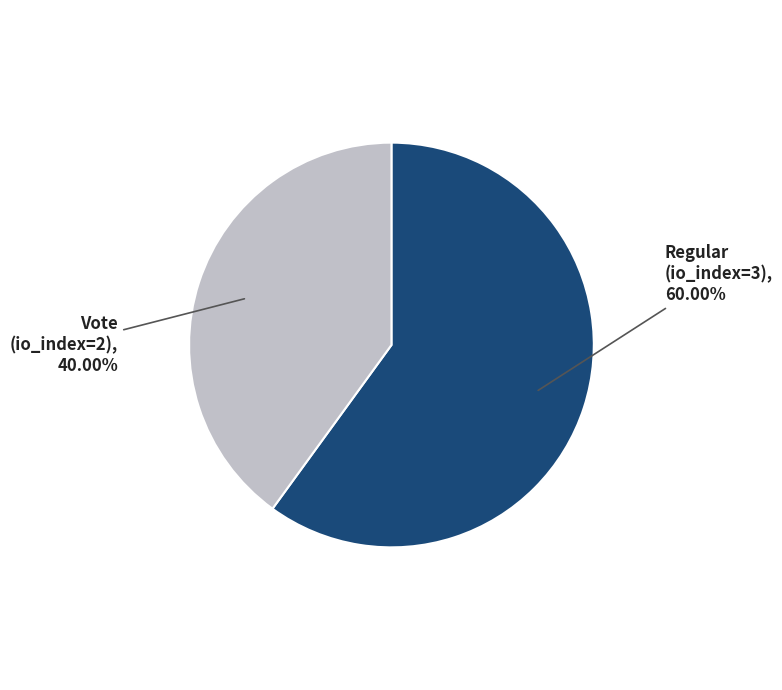

Do Vote (io_index=2) and Regular (io_index=3) together represent more than half of the pie?

Yes